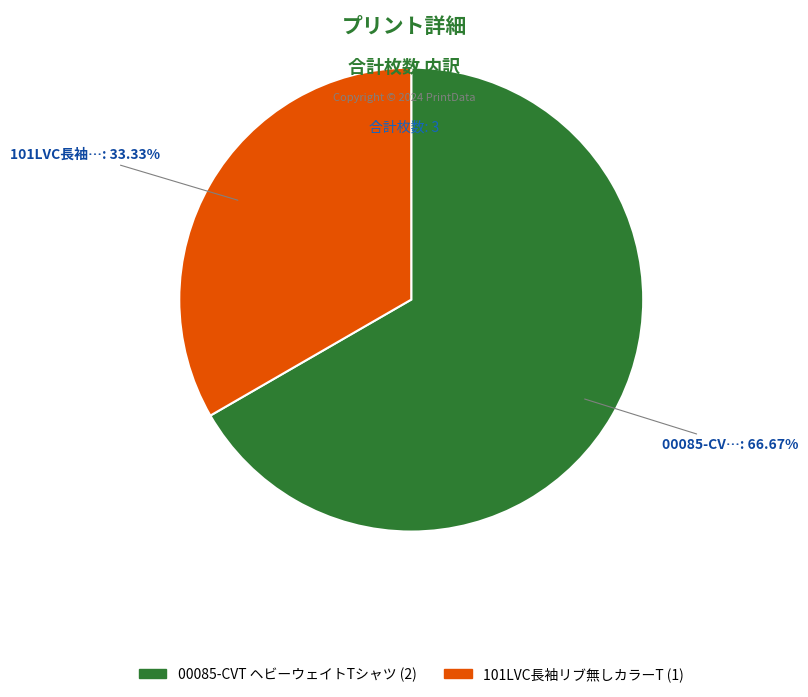

Is there a majority slice in this chart?

Yes